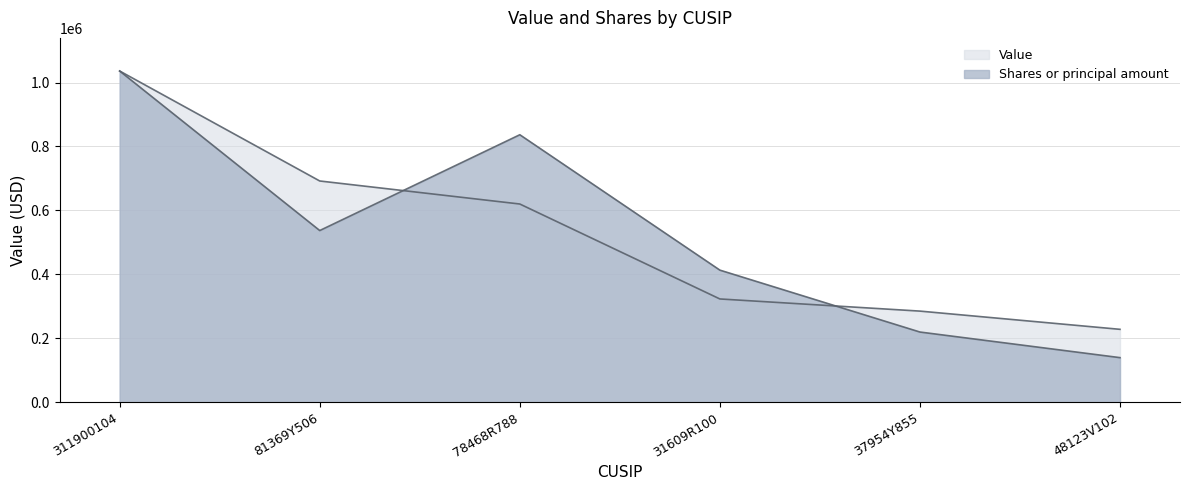

List the series in order of their peak value, lowest first.

Value, Shares or principal amount